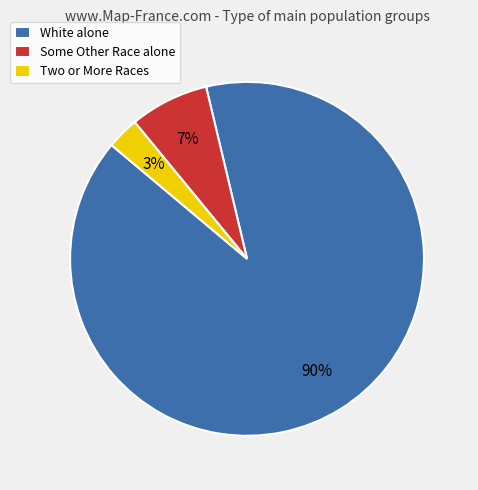

How many segments does this pie chart have?

3